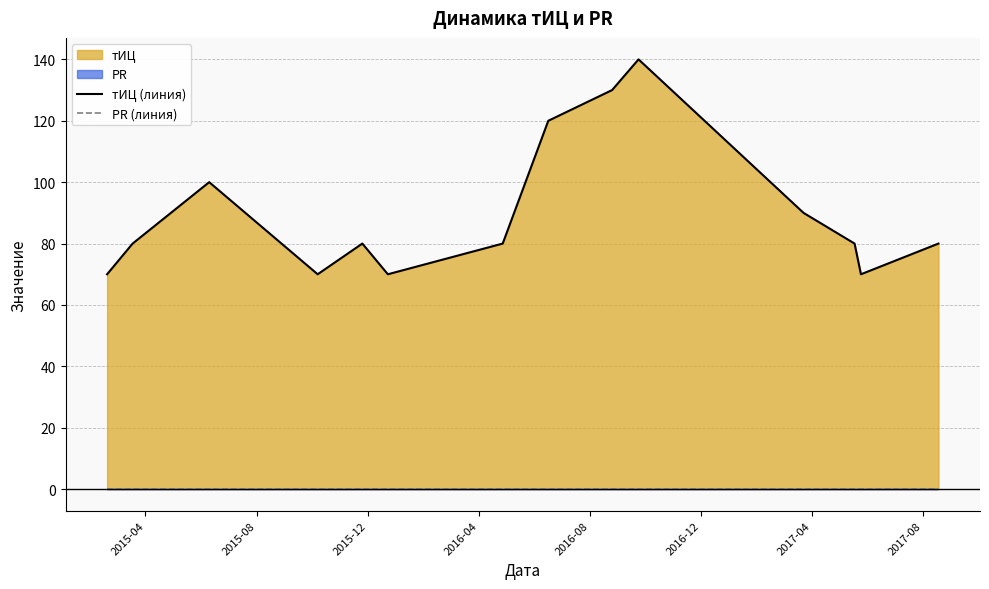

How many distinct data groups are displayed?

2